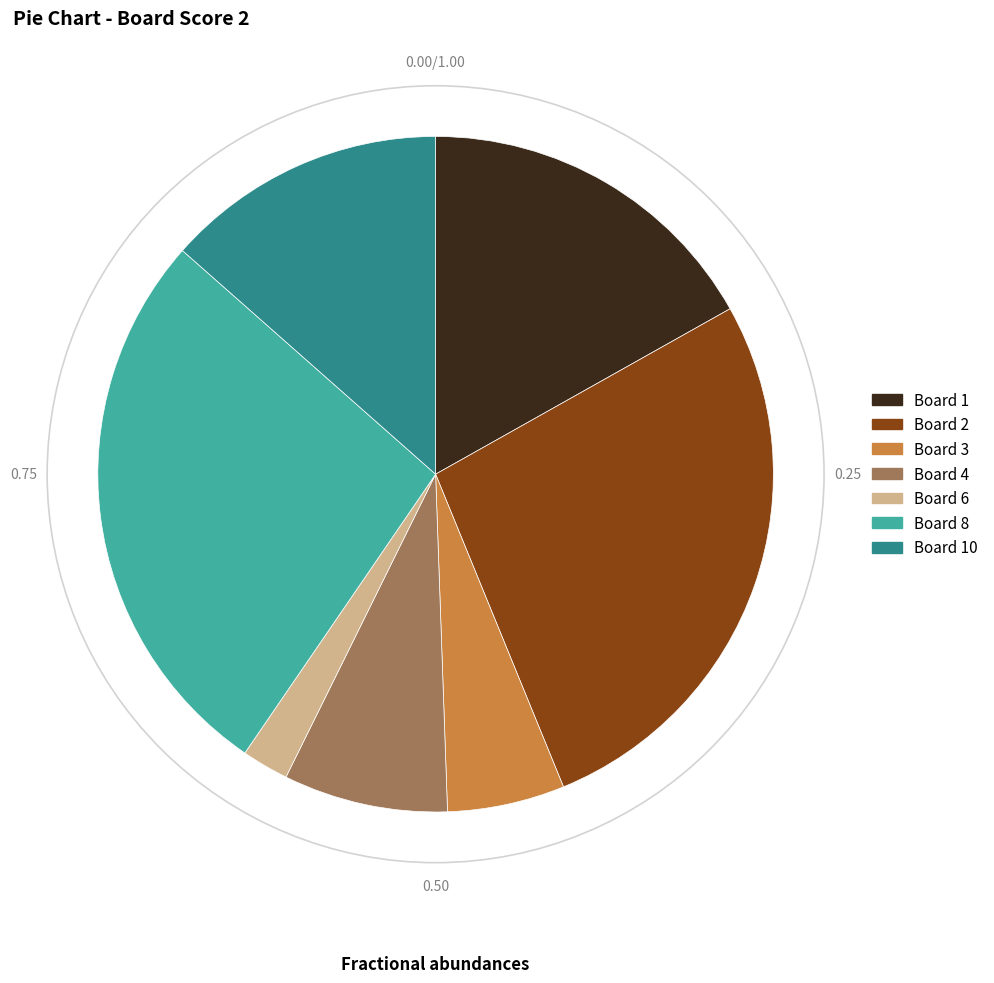

What is the smallest slice in the pie chart?

Board 6